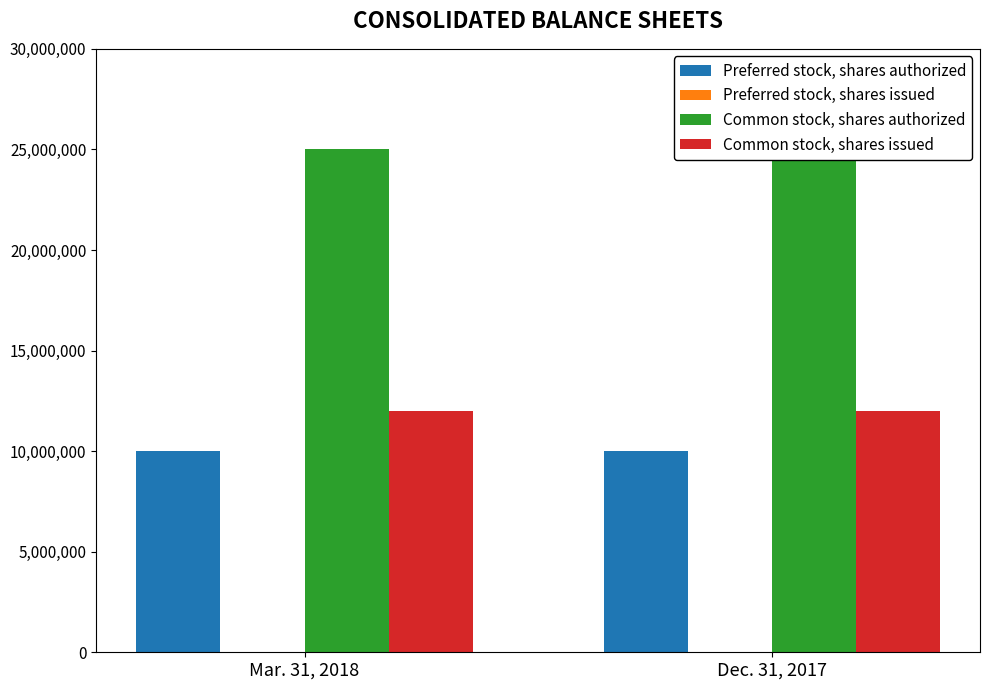

What is the difference between the highest and lowest values at Mar. 31, 2018?

25000000